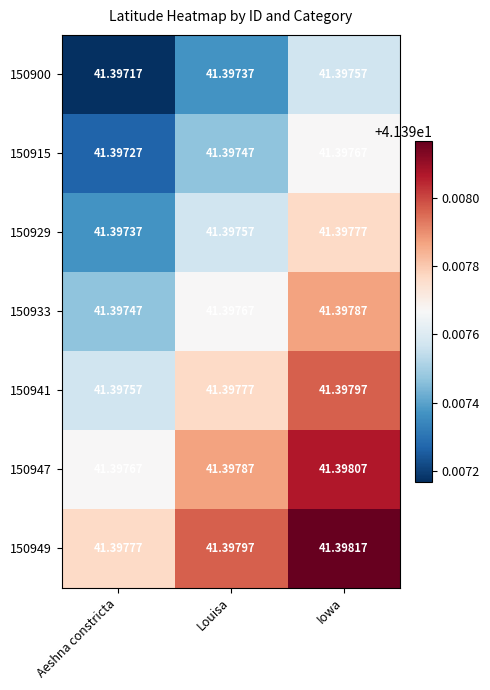

Which category has the lowest value in the 150929 series?

Aeshna constricta